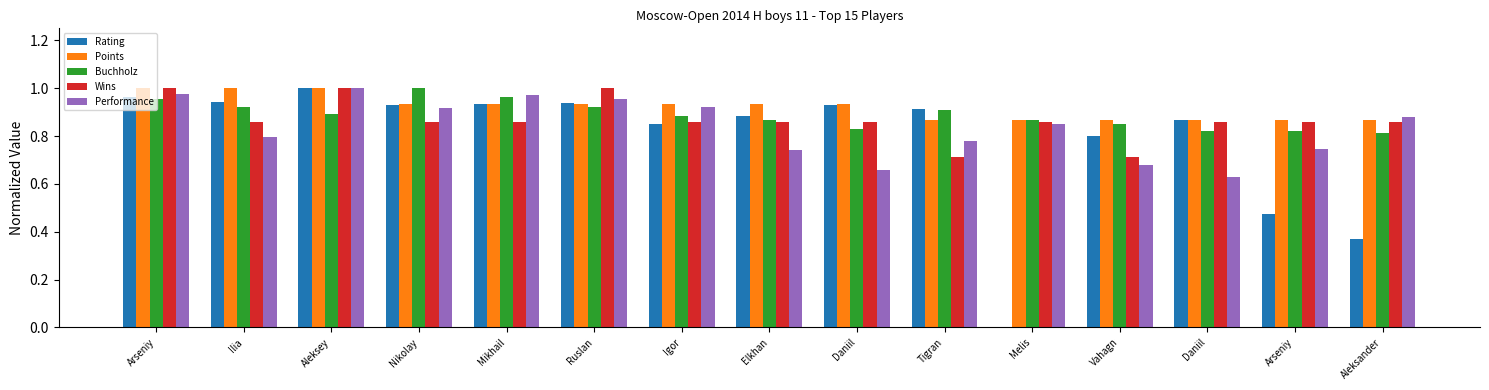

What are all the series names shown in the legend?

Rating, Points, Buchholz, Wins, Performance